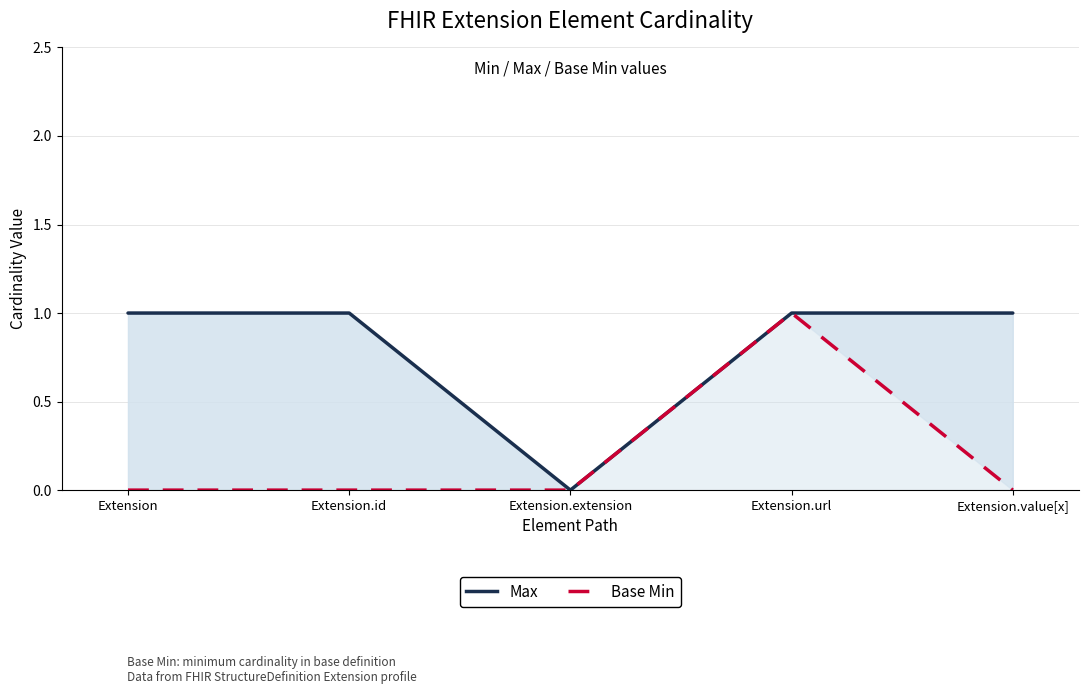

How many data points does each series have?

5